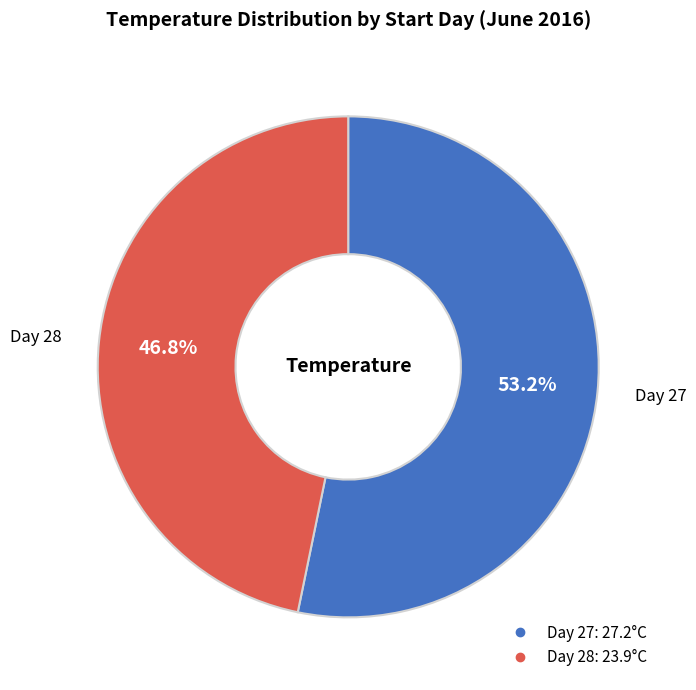

Is there any slice that represents more than half of the pie?

Yes